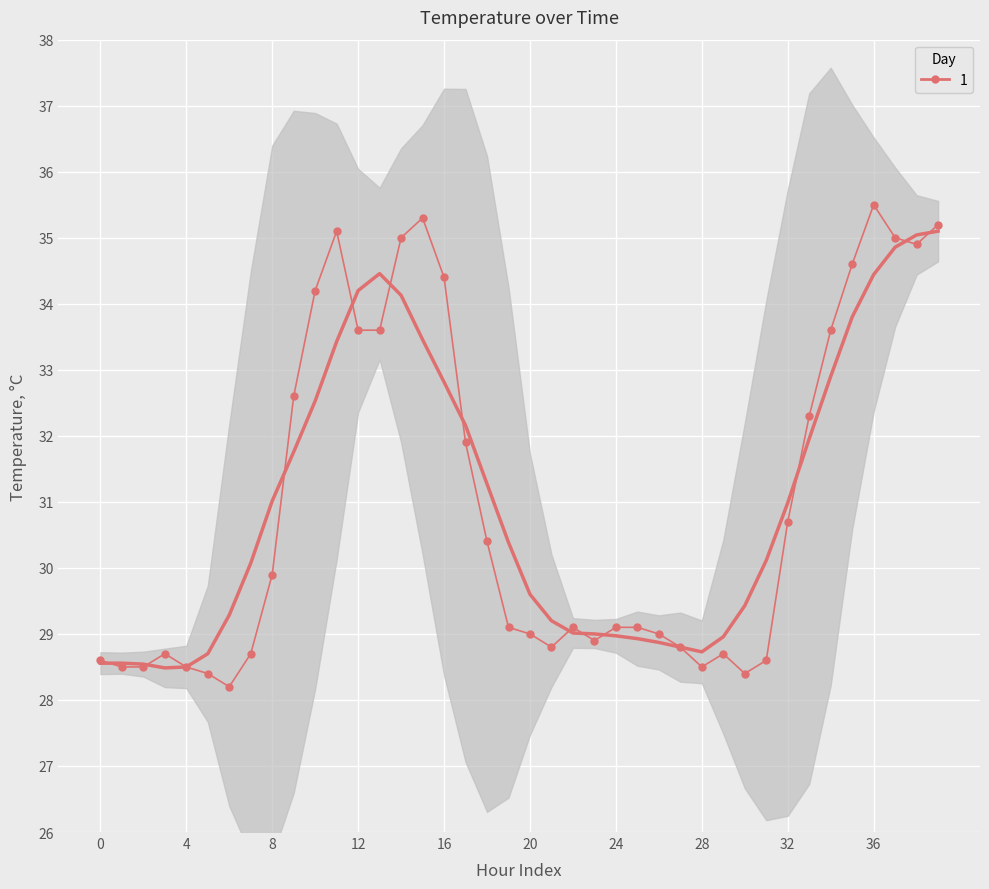

How many interior local valleys (lower than both neighbors) does the data have?

6